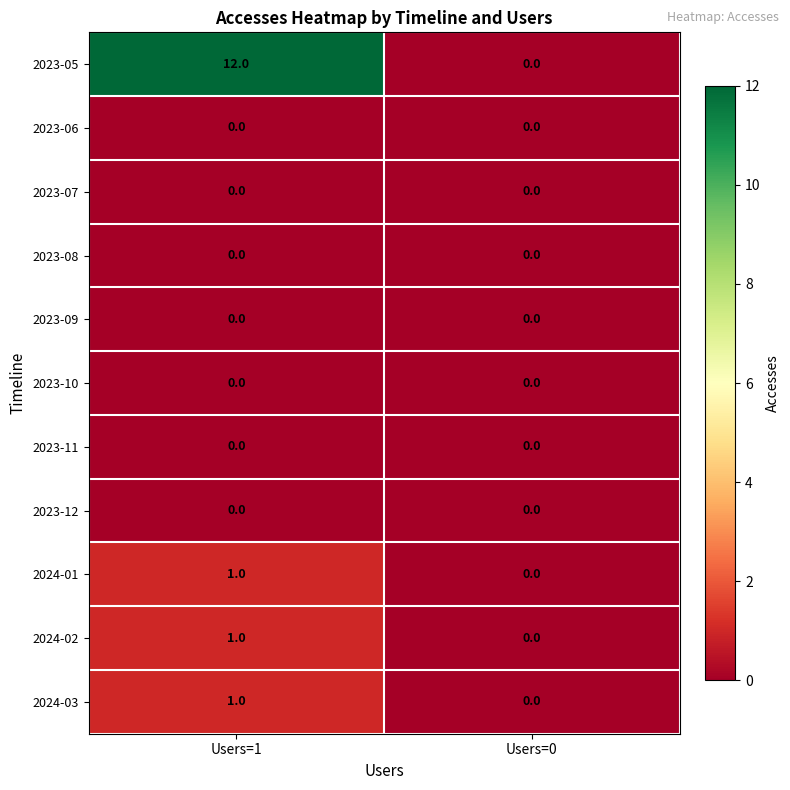

The value of 2024-01 at Users=0 is -1. True or false?

False